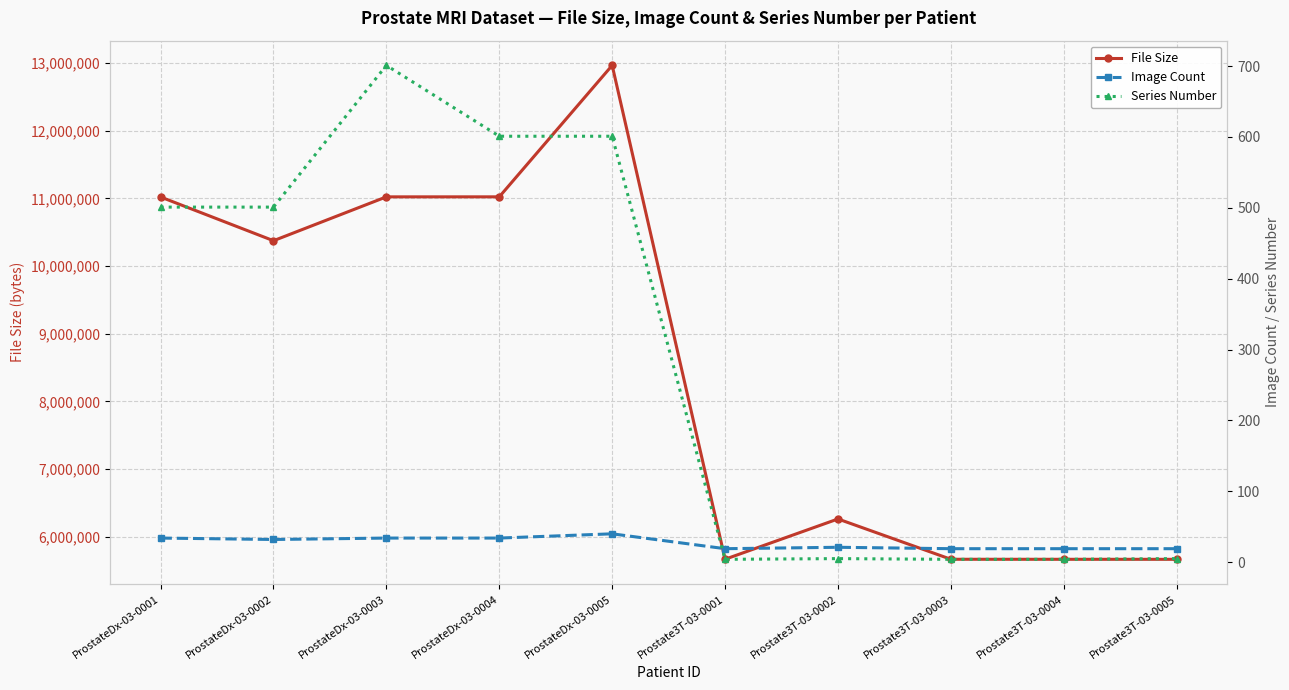

What is the label of the 8th point from the left?

Prostate3T-03-0003